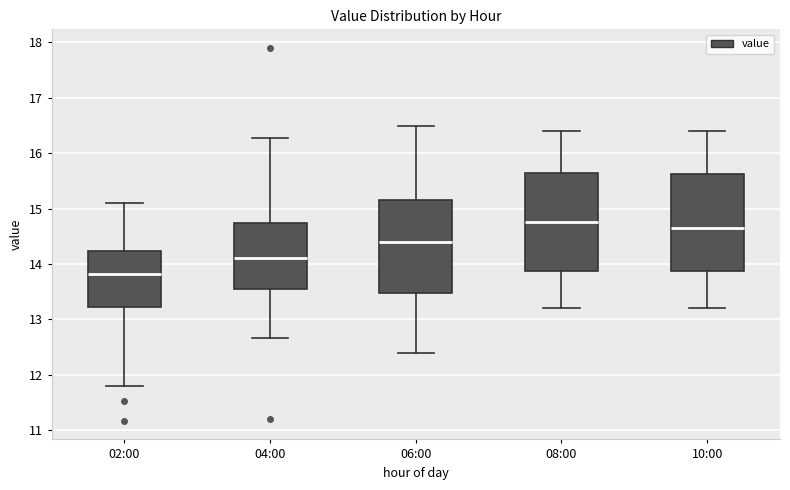

Which box's median line is the lowest?

02:00